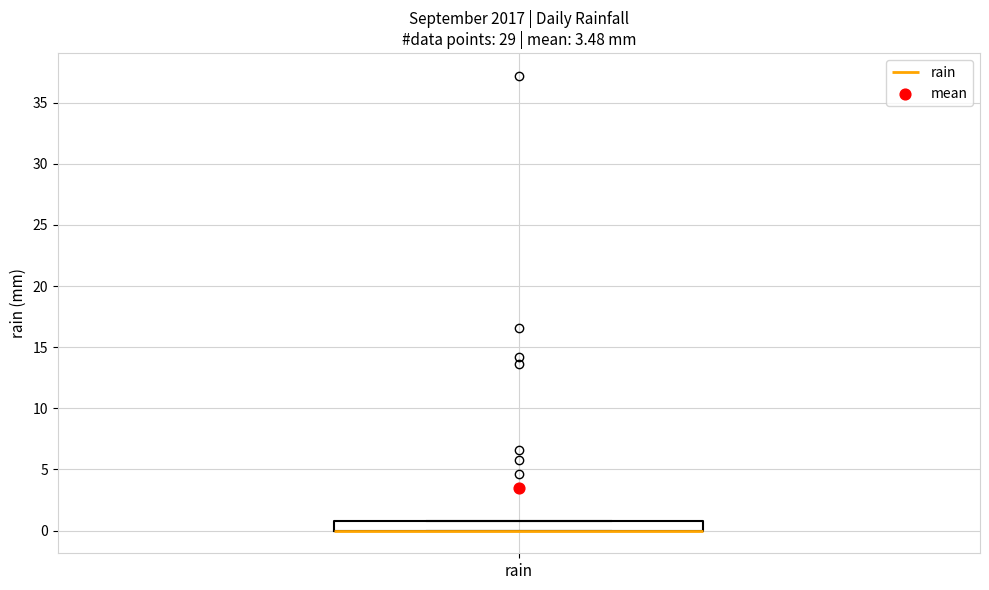

Where is the lower edge of the box for rain on the y-axis? The values are not printed on the chart, so give them approximately, as read against the axis.

0